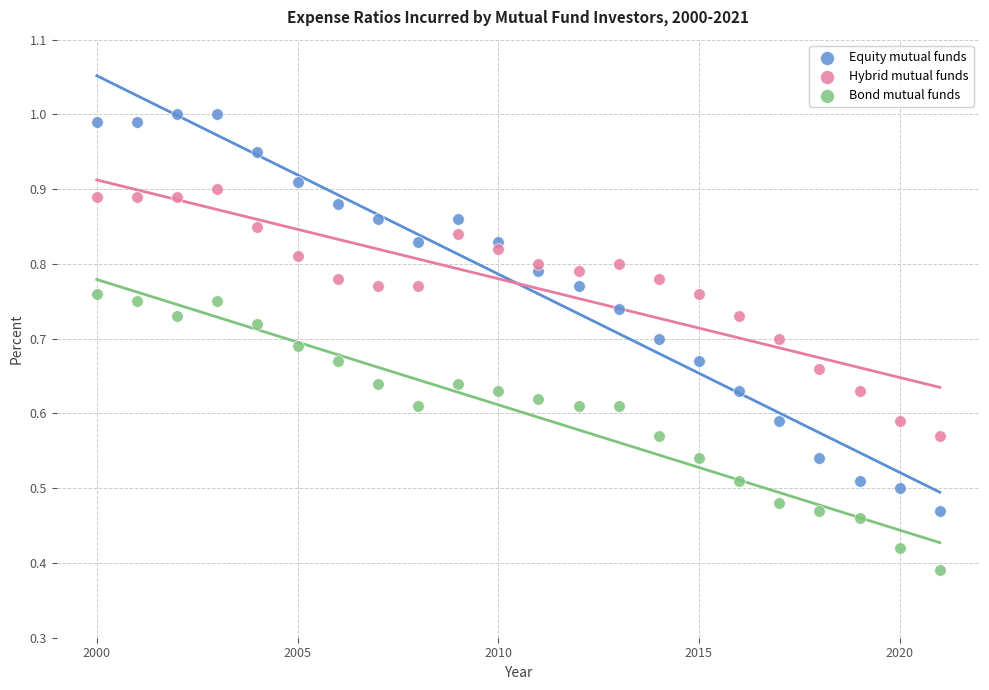

Which series reaches the minimum Y coordinate?

Bond mutual funds